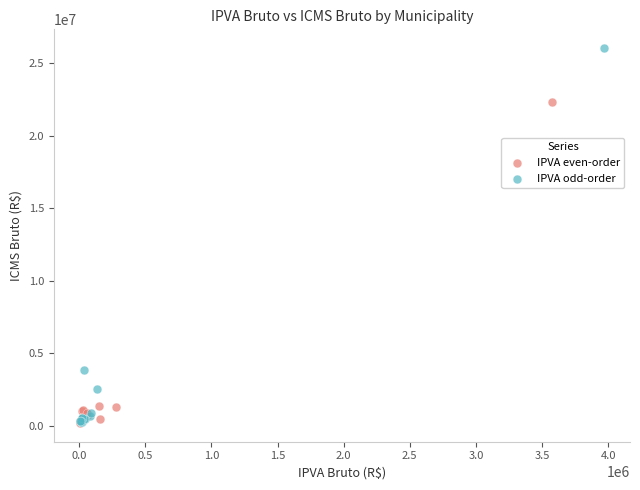

Which series contains the highest Y value?

IPVA odd-order